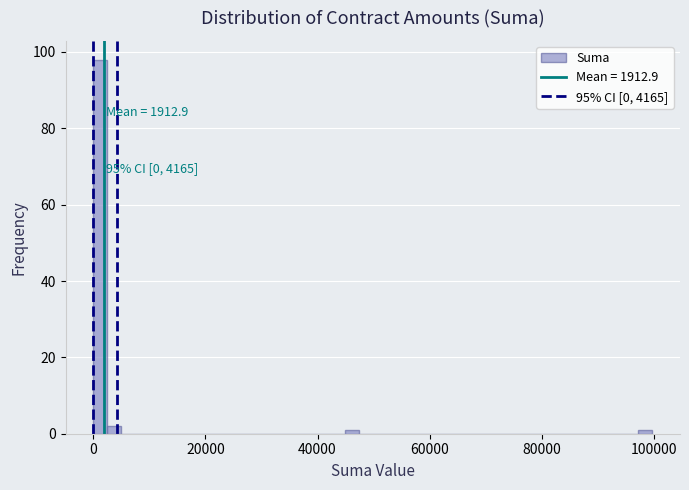

Around what value on the x-axis is the tallest bar? Give the approximate position of its centre, as read against the axis.

2000